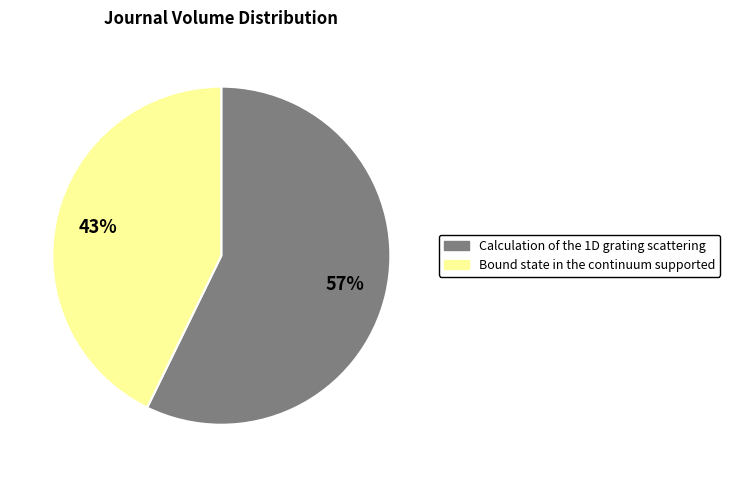

Is it true that Bound state in the continuum supported is 43% of the pie?

True